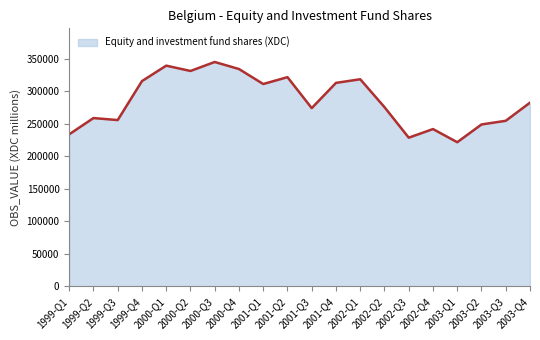

Between 1999-Q1 and 2003-Q4, which is larger?

2003-Q4